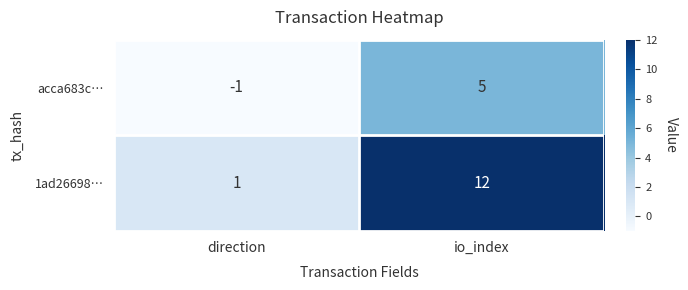

What is the sum of all acca683c… values?

4